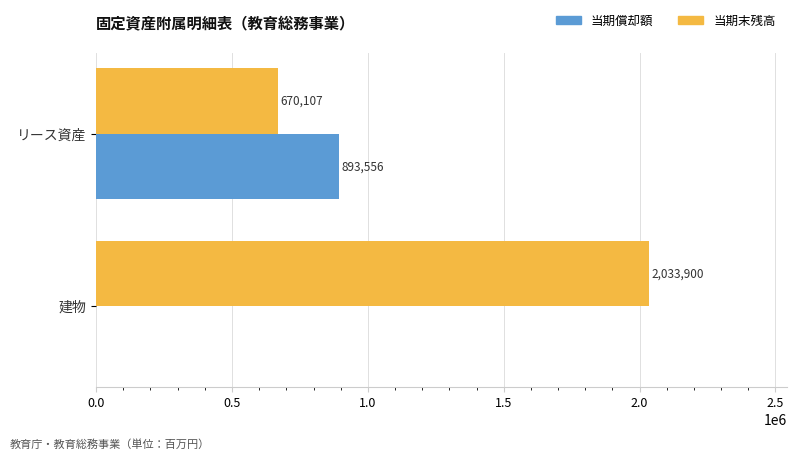

Which category has the highest value across all series?

建物